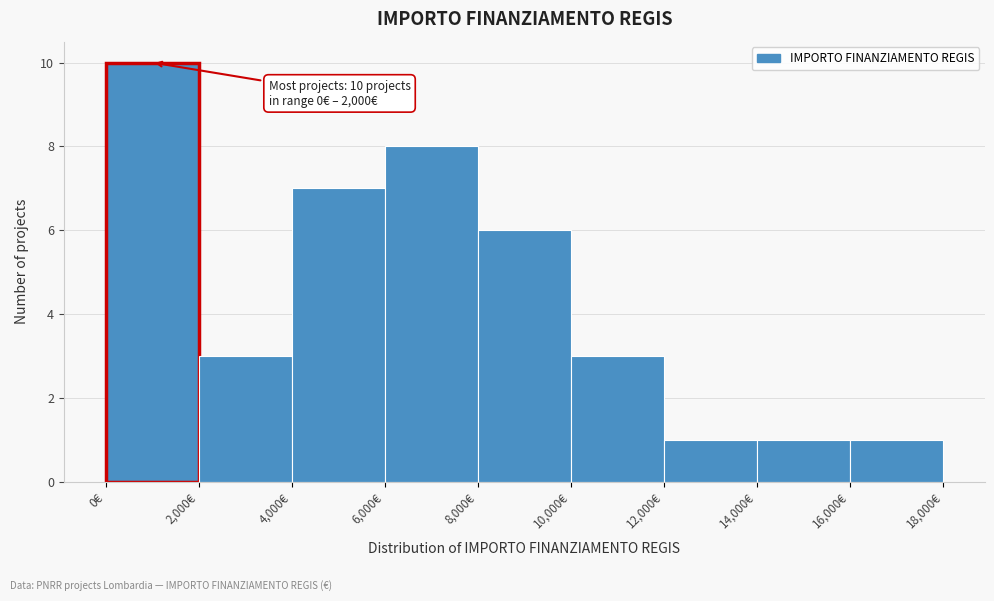

Which range on the x-axis has the tallest bar?

0 to 2000